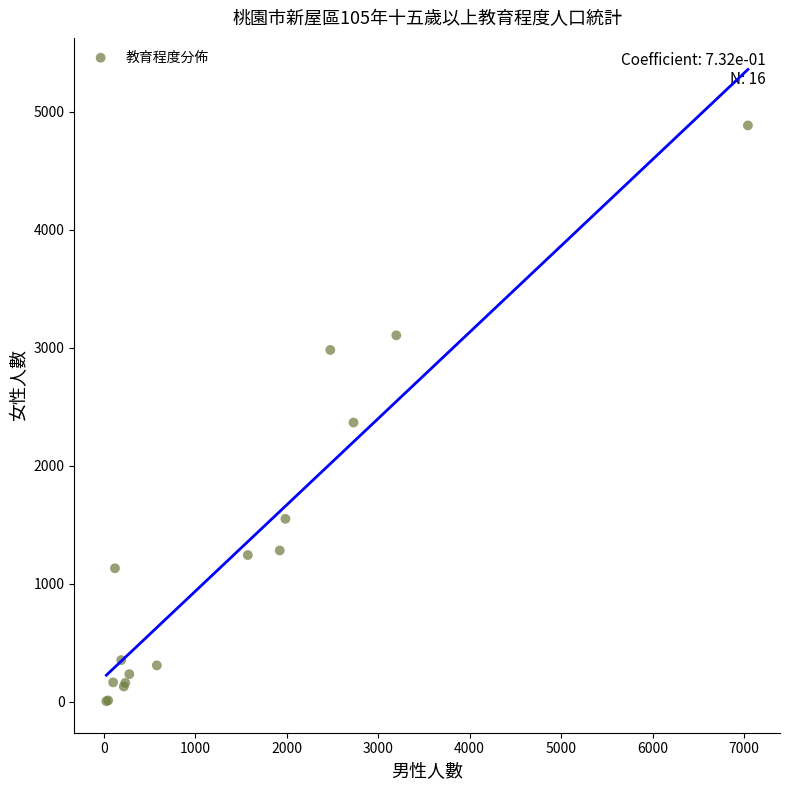

What Y value in the scatter plot is closest to 2445?

2367